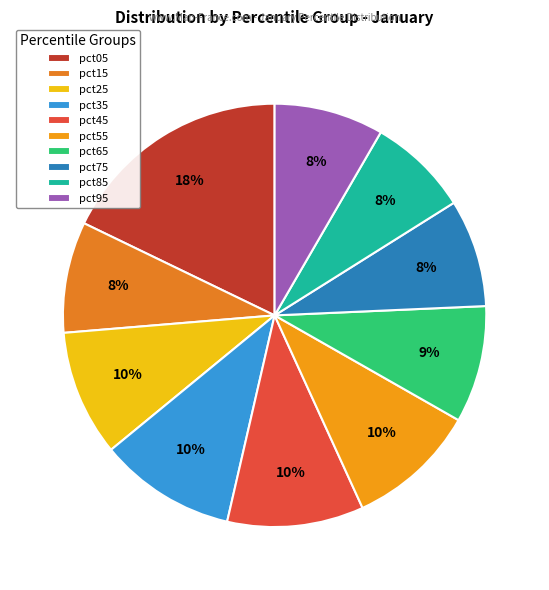

How many segments does this pie chart have?

10